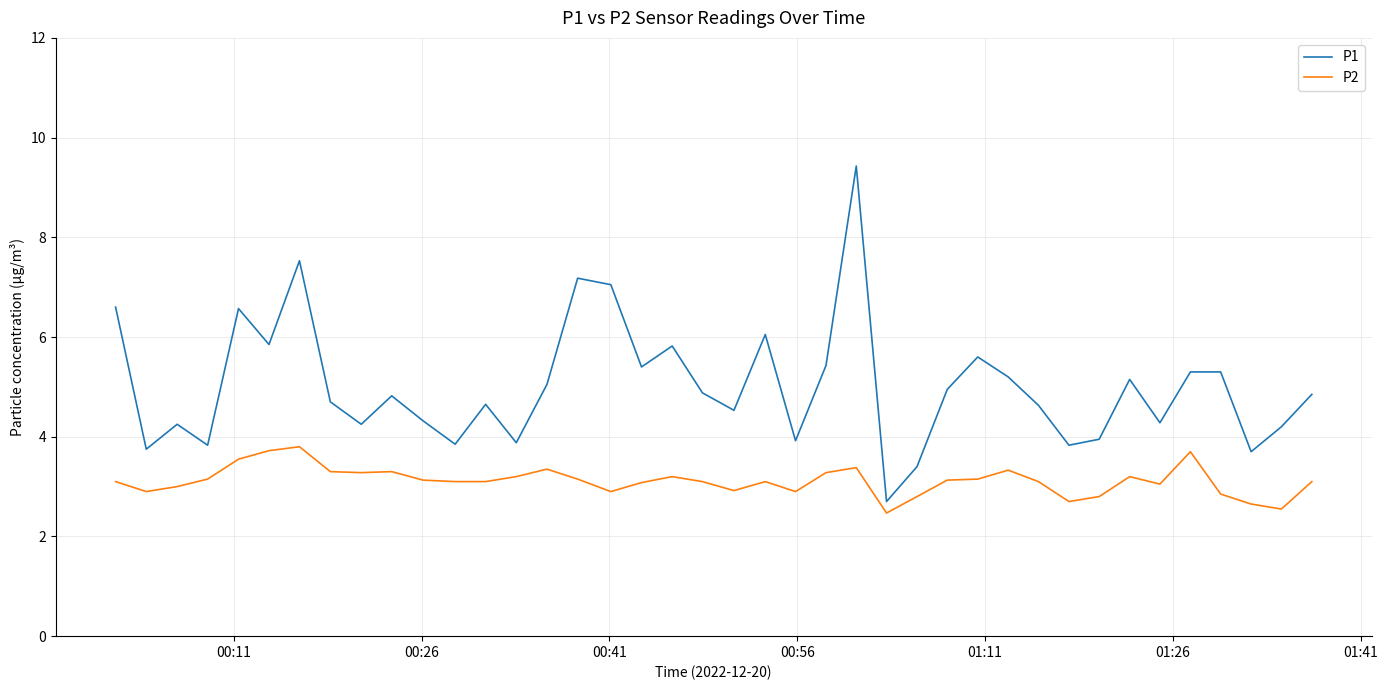

Rank the series by their maximum value, from highest to lowest.

P1, P2